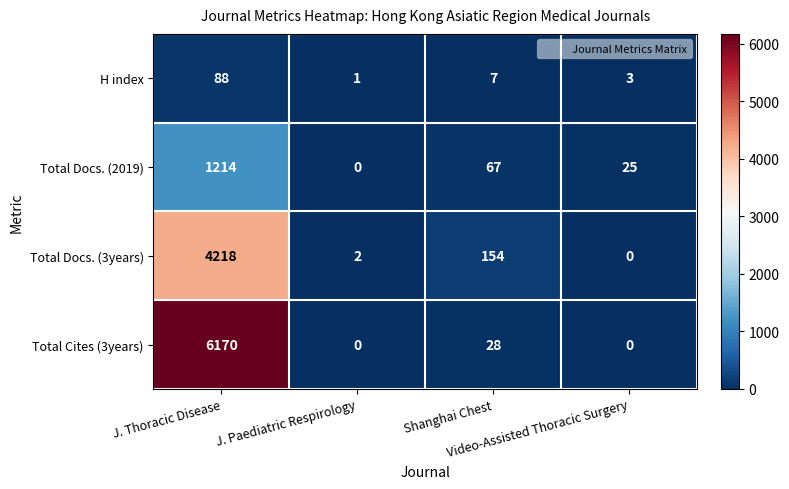

What is the maximum value shown in the chart?

6170